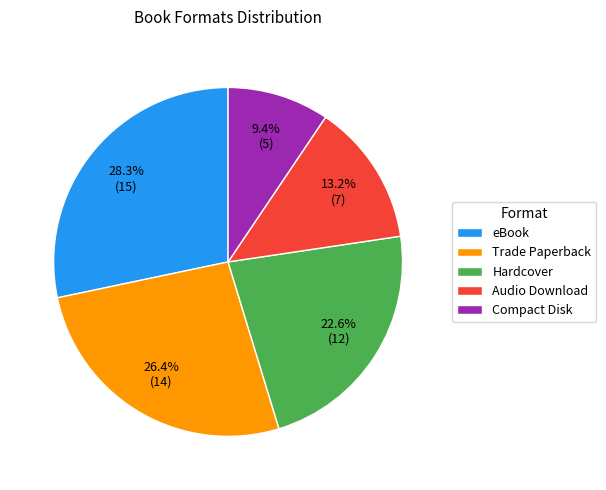

How many segments does this pie chart have?

5